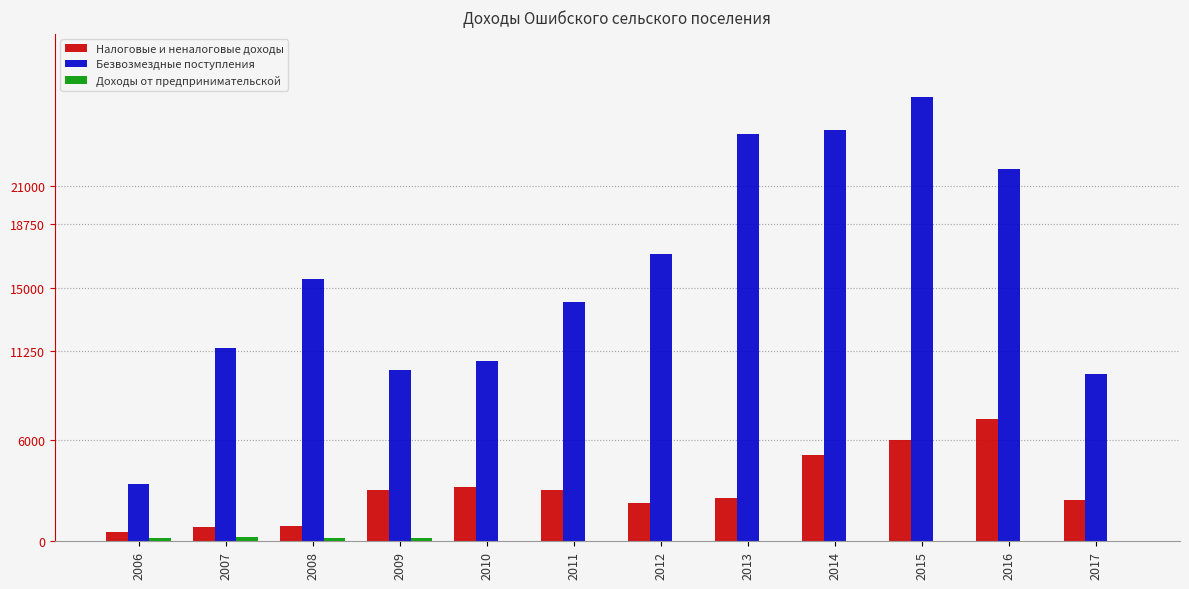

Which series has the largest total across all categories?

Безвозмездные поступления